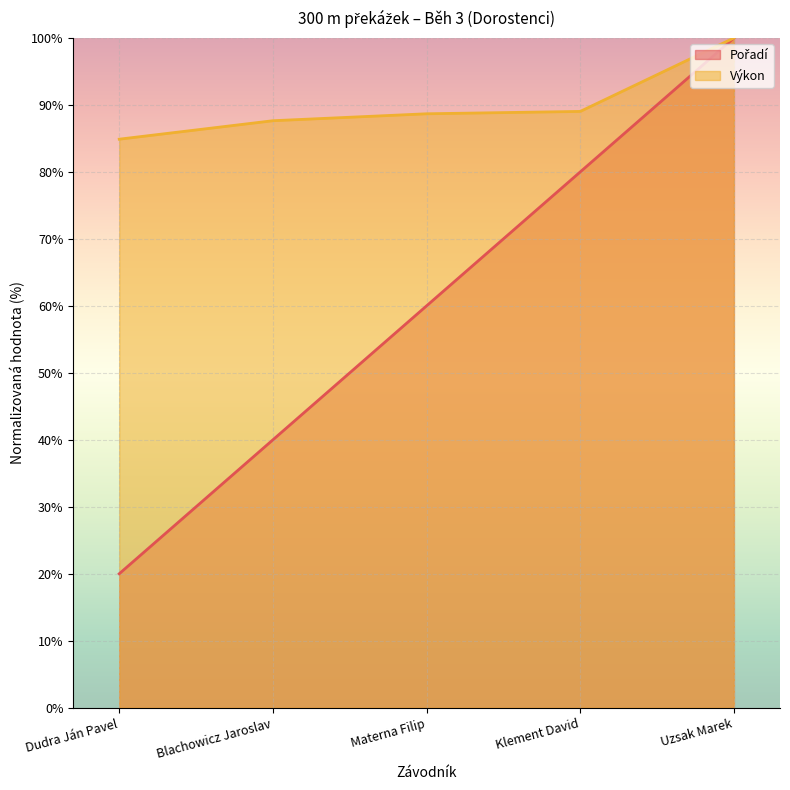

At which label does Výkon first exceed 88?

Materna Filip